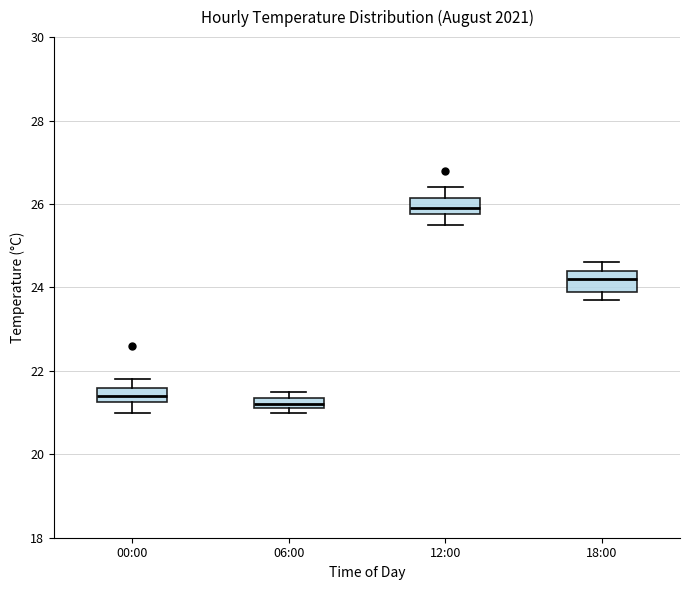

Which box has the highest median line?

12:00